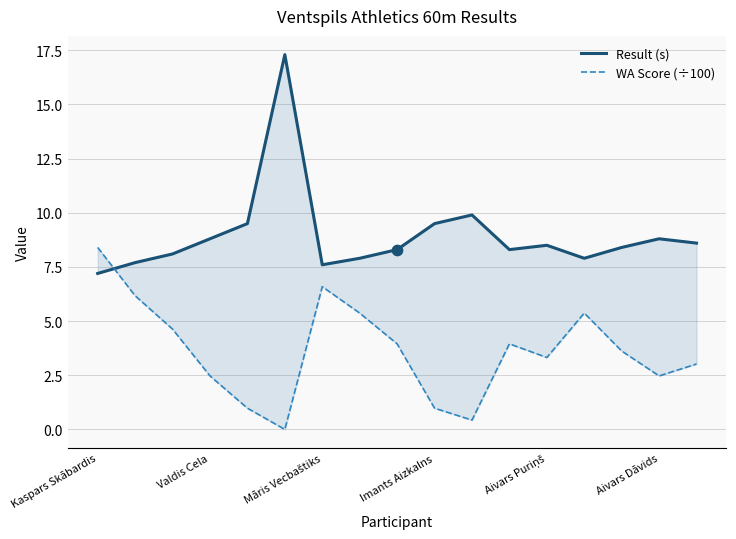

Is the value of Result (s) at 11 greater than the value of WA Score (÷100) at 9?

Yes